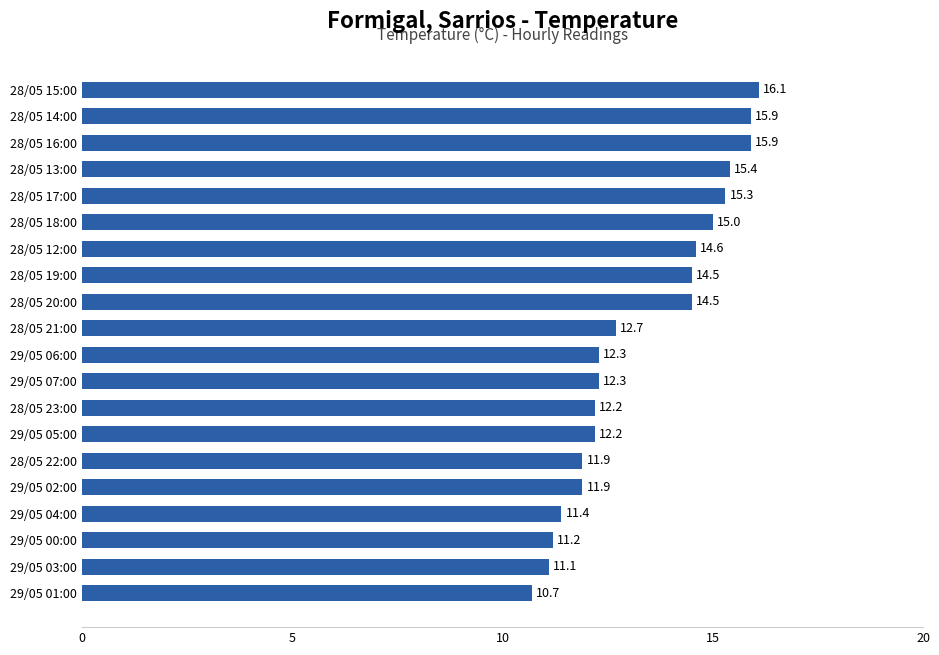

True or false: the data shows 23.4 at 28/05 20:00.

False